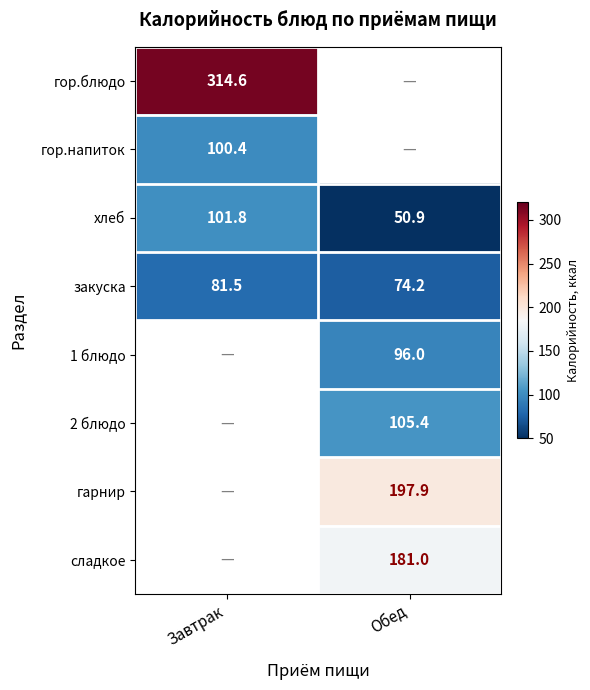

How many values in the закуска series exceed 81?

1